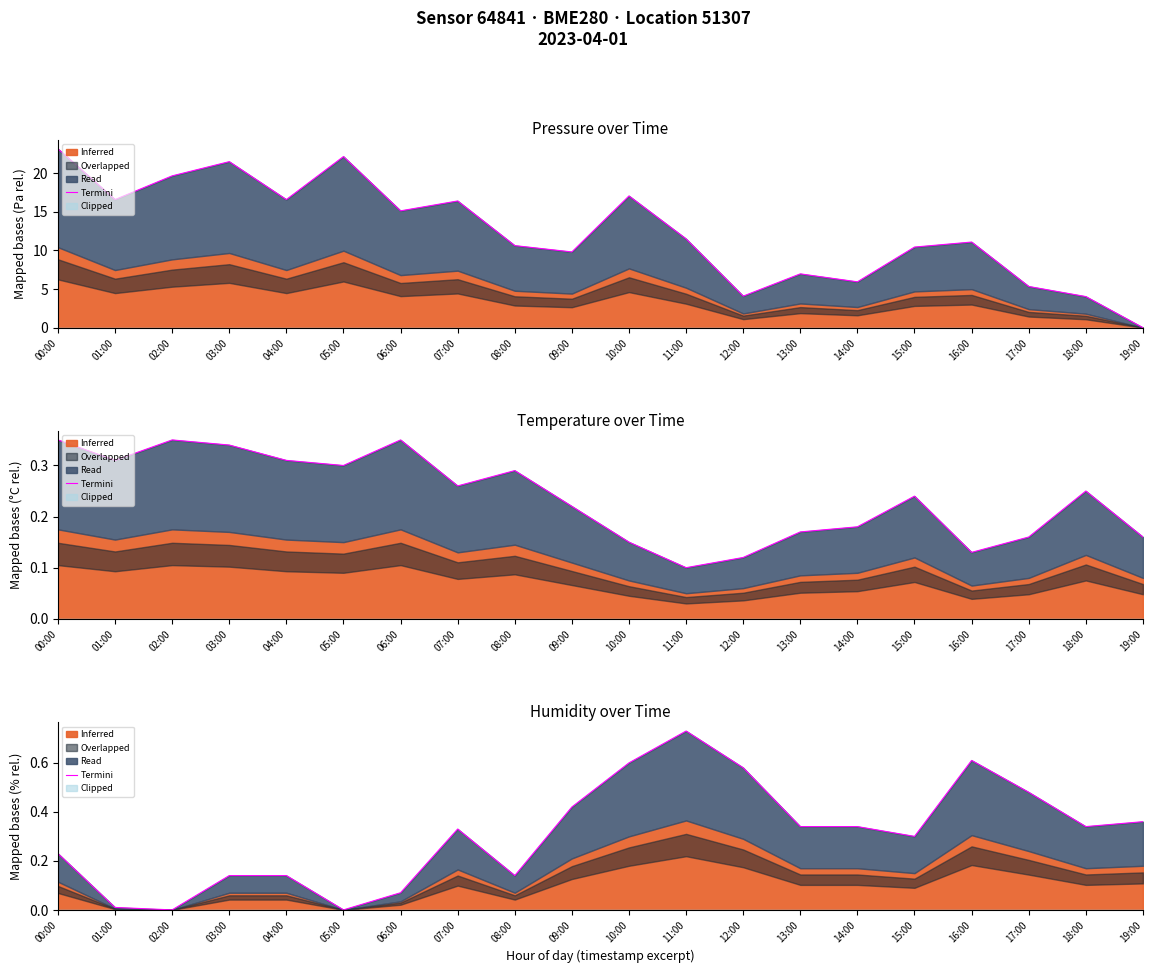

True or false: the data shows 0.0 at 02:00.

True